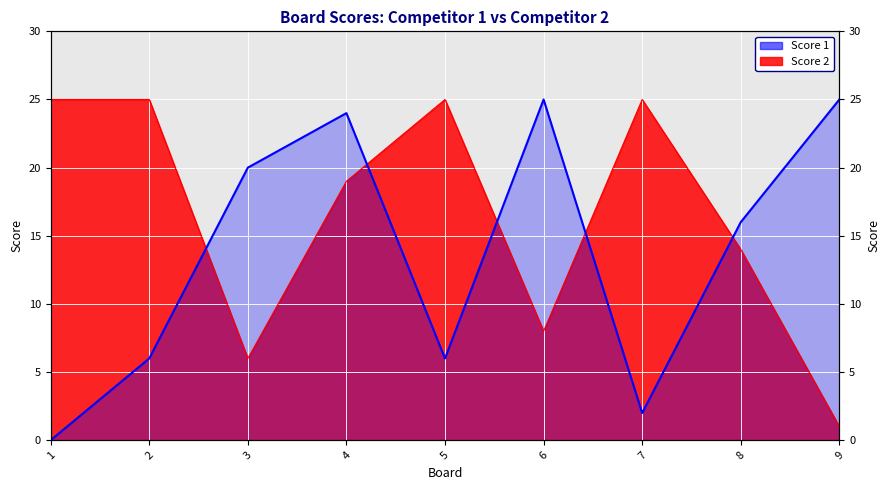

How many lines are shown in the chart?

2